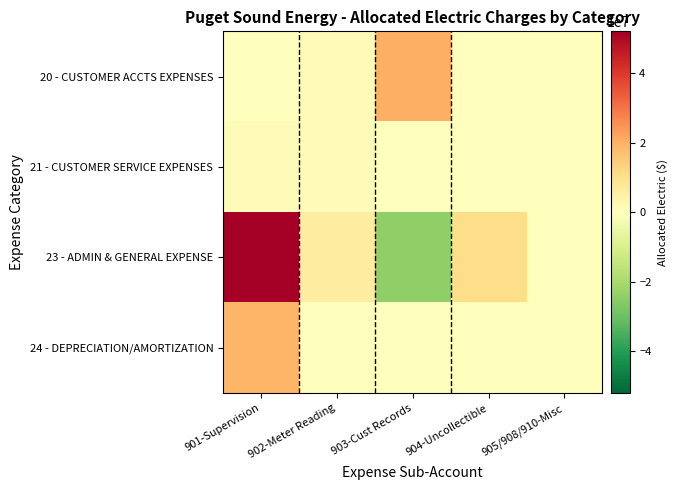

Which series has the largest range (max minus min)?

23 - ADMIN & GENERAL EXPENSE